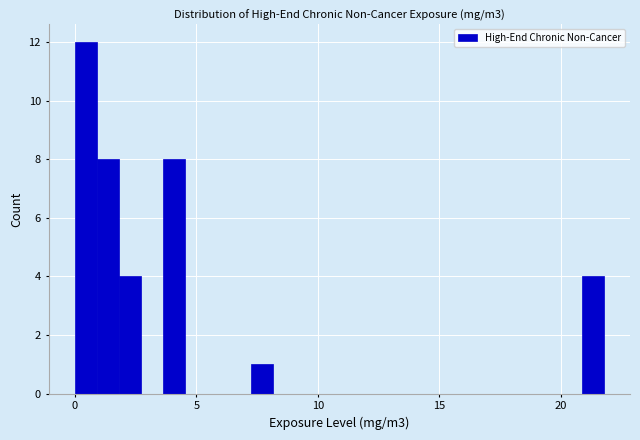

Around what value on the x-axis is the tallest bar? Give the approximate position of its centre, as read against the axis.

0.5